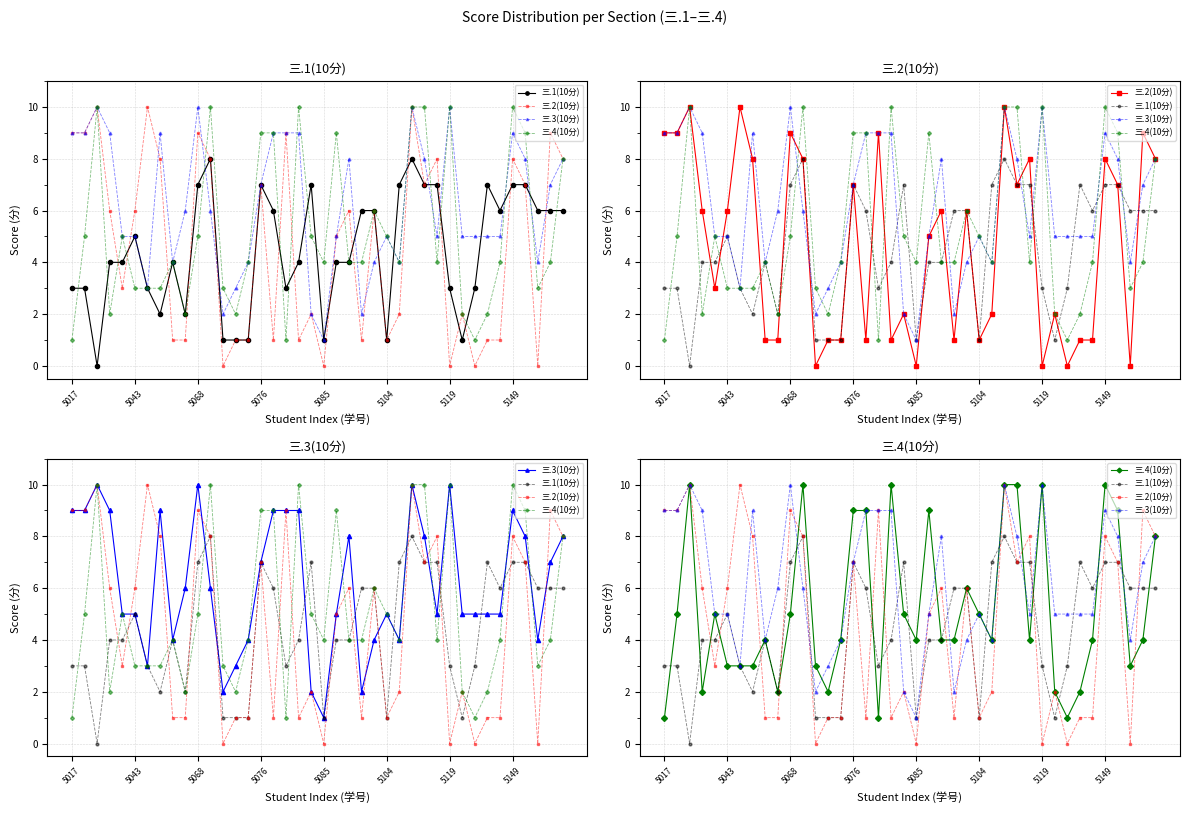

What is the difference between the 三.1(10分) values at 10 and 21?

3